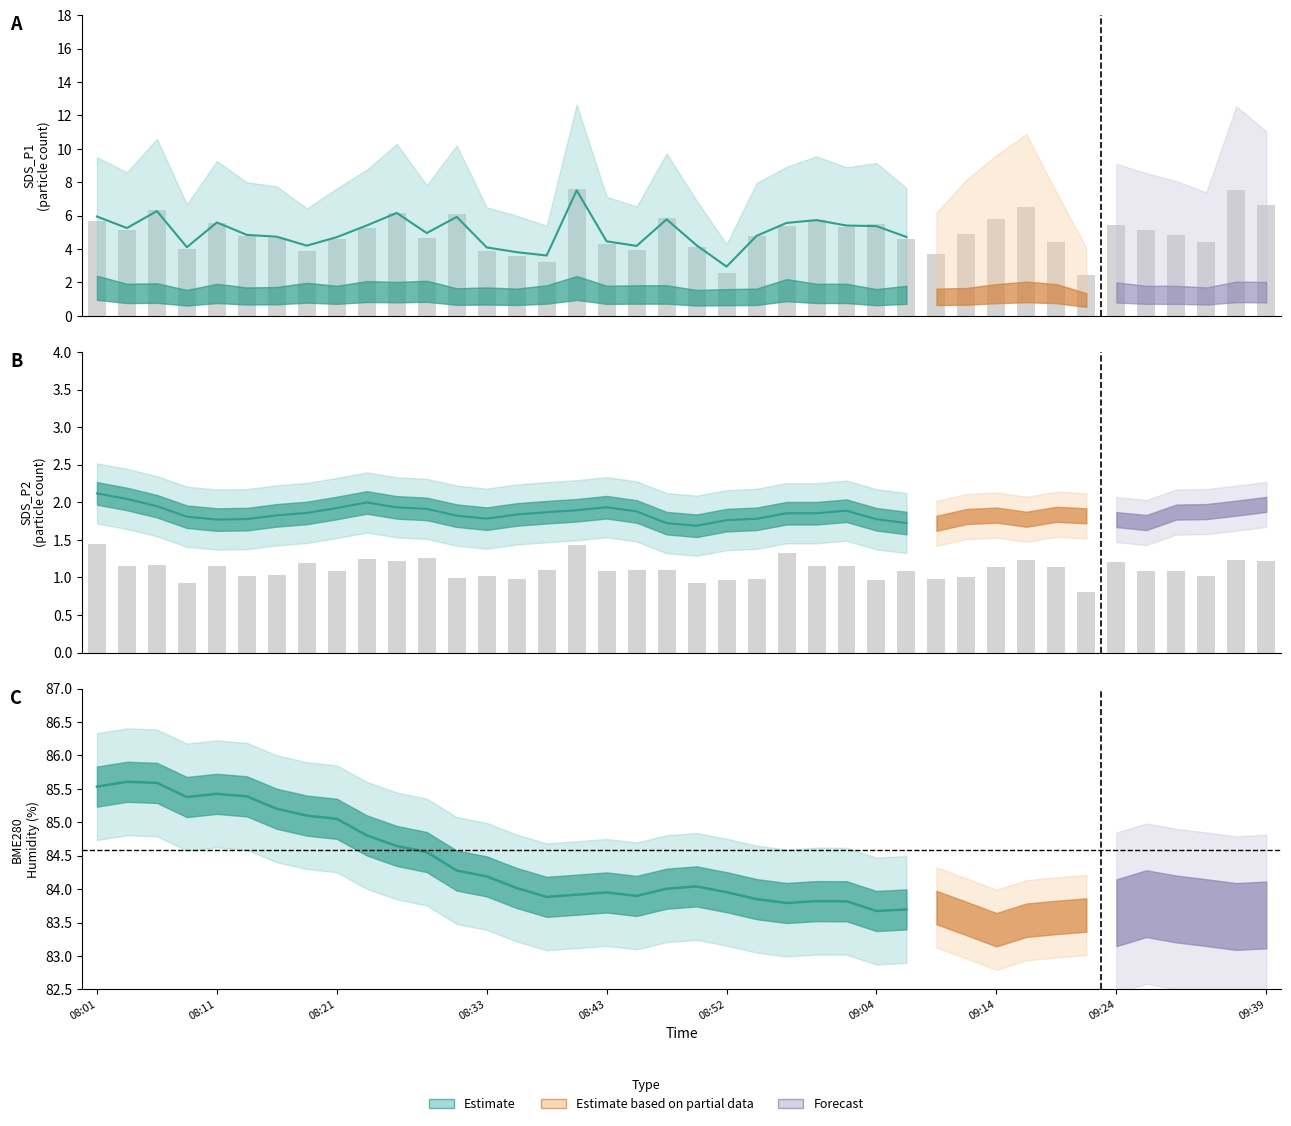

How many data points in SDS_P2 are less than 1?

9